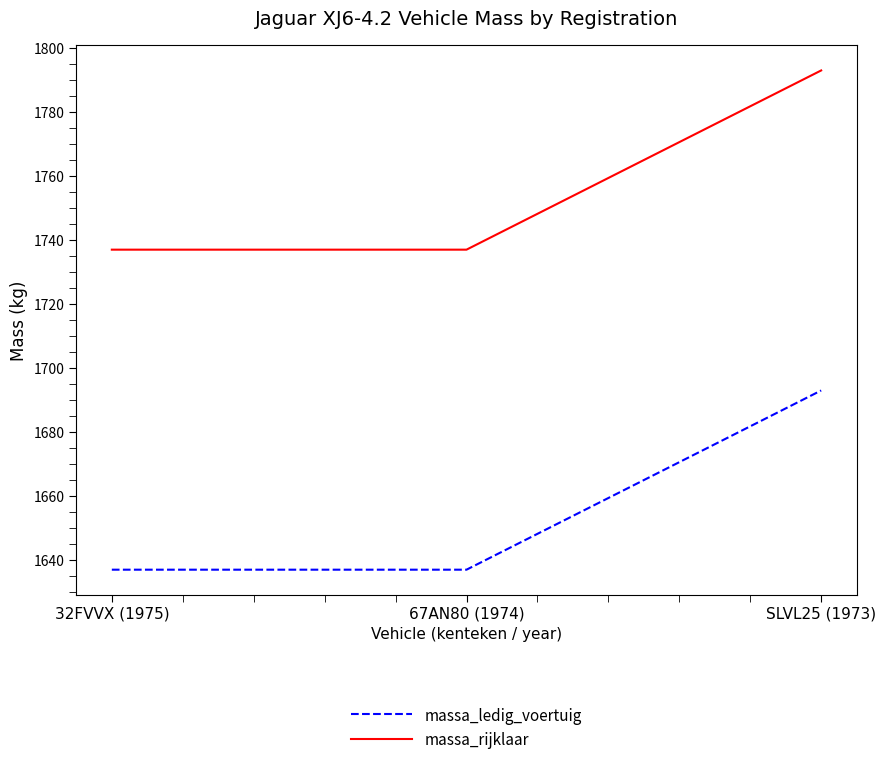

True or false: massa_ledig_voertuig has a value of 1017 at SLVL25 (1973).

False